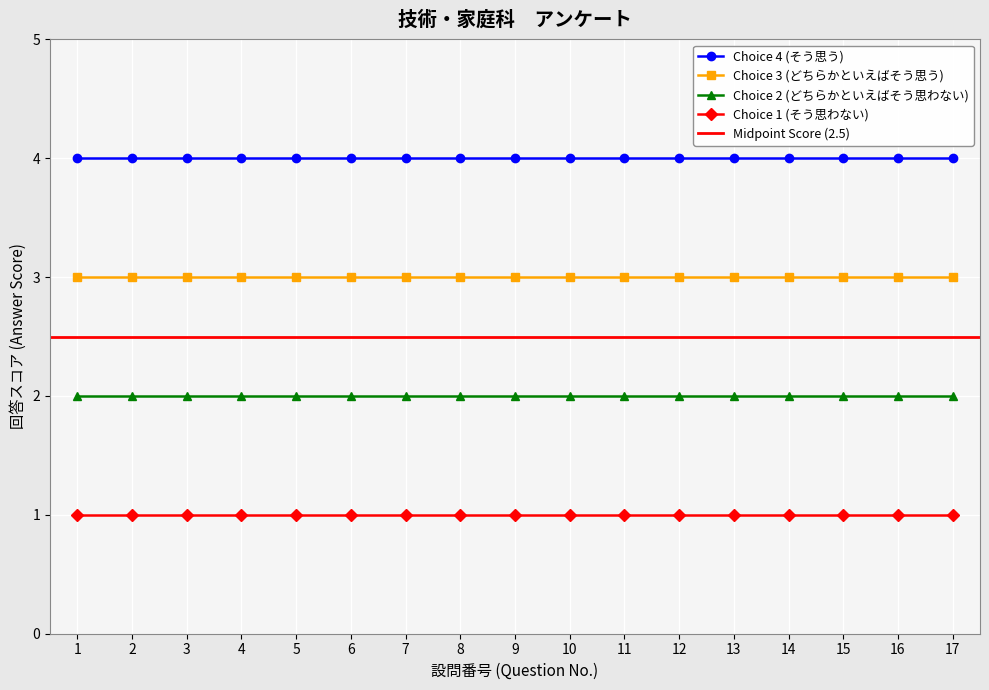

Reading left to right, transcribe all the data shown in this chart.

Choice 4 (そう思う): 1=4	2=4	3=4	4=4	5=4	6=4	7=4	8=4	9=4	10=4	11=4	12=4	13=4	14=4	15=4	16=4	17=4
Choice 3 (どちらかといえばそう思う): 1=3	2=3	3=3	4=3	5=3	6=3	7=3	8=3	9=3	10=3	11=3	12=3	13=3	14=3	15=3	16=3	17=3
Choice 2 (どちらかといえばそう思わない): 1=2	2=2	3=2	4=2	5=2	6=2	7=2	8=2	9=2	10=2	11=2	12=2	13=2	14=2	15=2	16=2	17=2
Choice 1 (そう思わない): 1=1	2=1	3=1	4=1	5=1	6=1	7=1	8=1	9=1	10=1	11=1	12=1	13=1	14=1	15=1	16=1	17=1